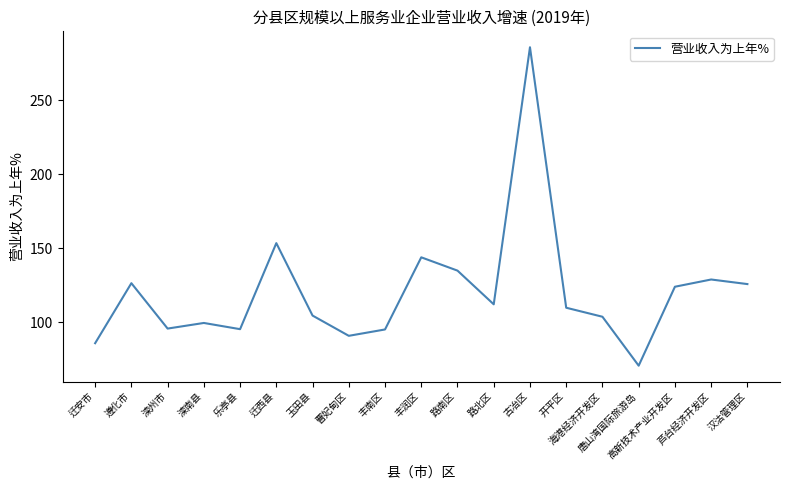

At which category does the chart reach its minimum across all series?

唐山湾国际旅游岛